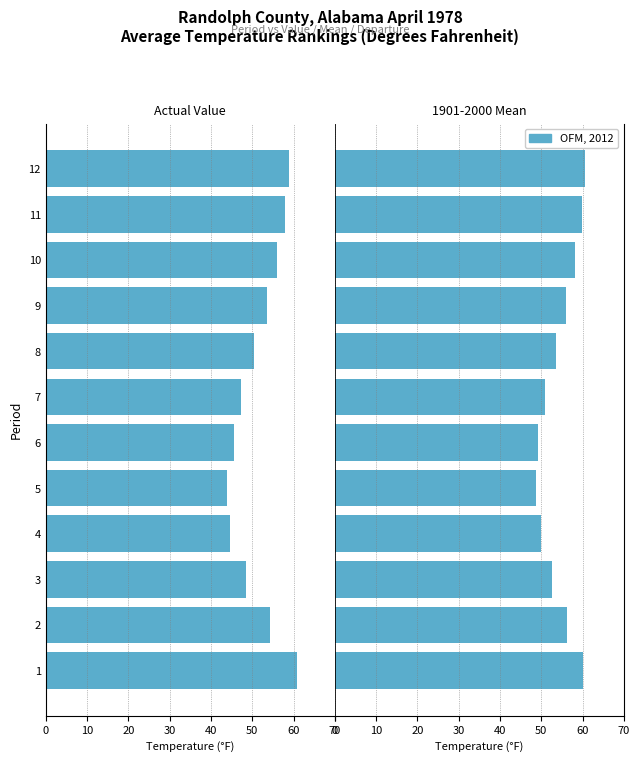

True or false: Value has a value of -86.2 at 3.

False